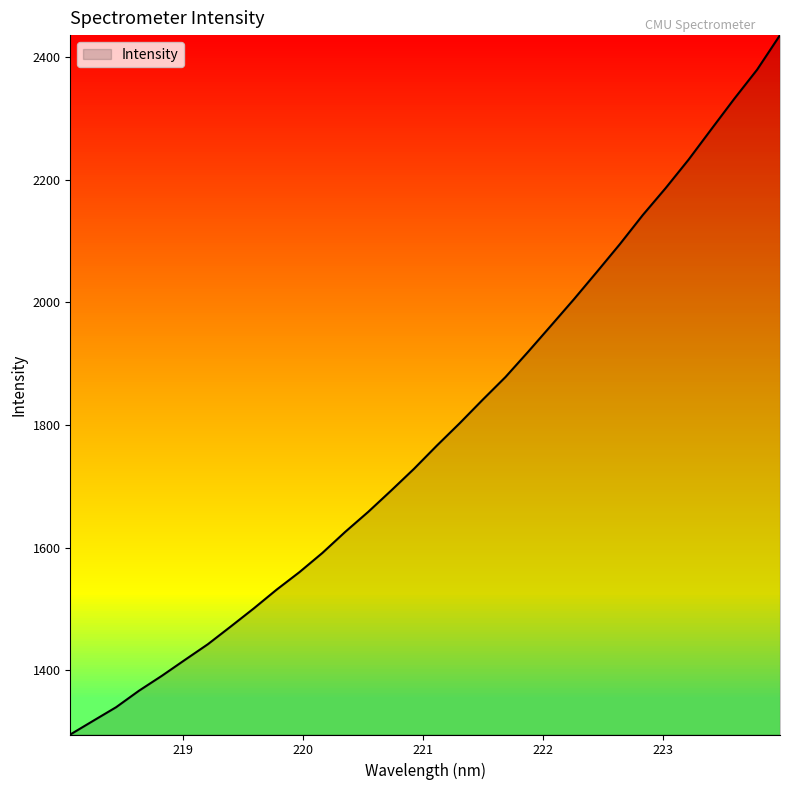

What is the maximum value shown in the chart?

2435.8